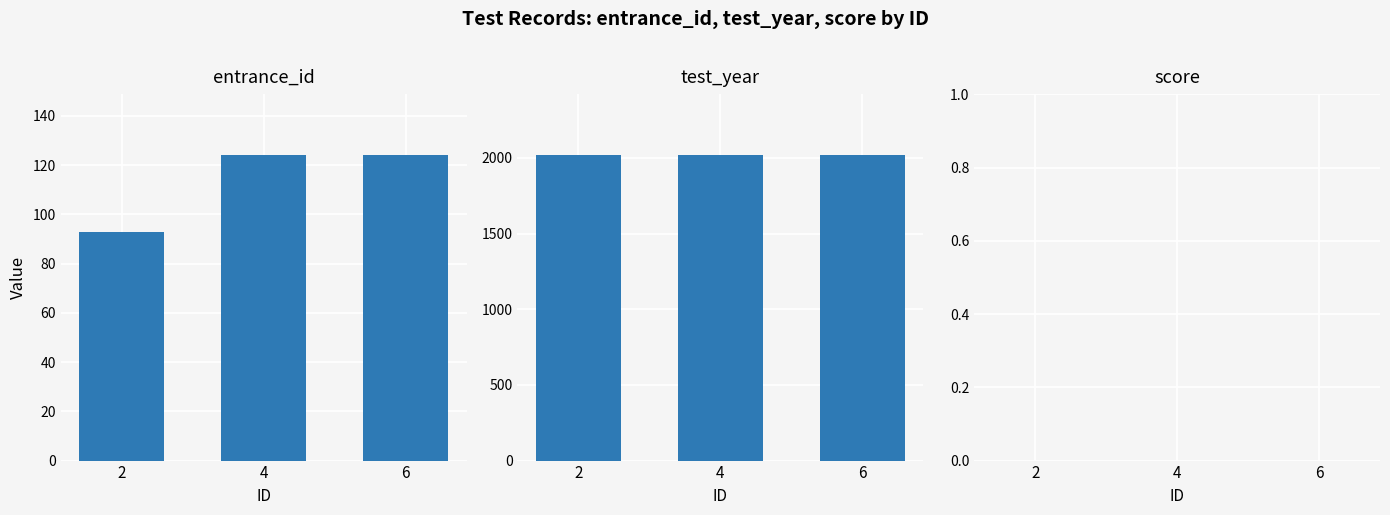

Which series has the largest total across all categories?

test_year